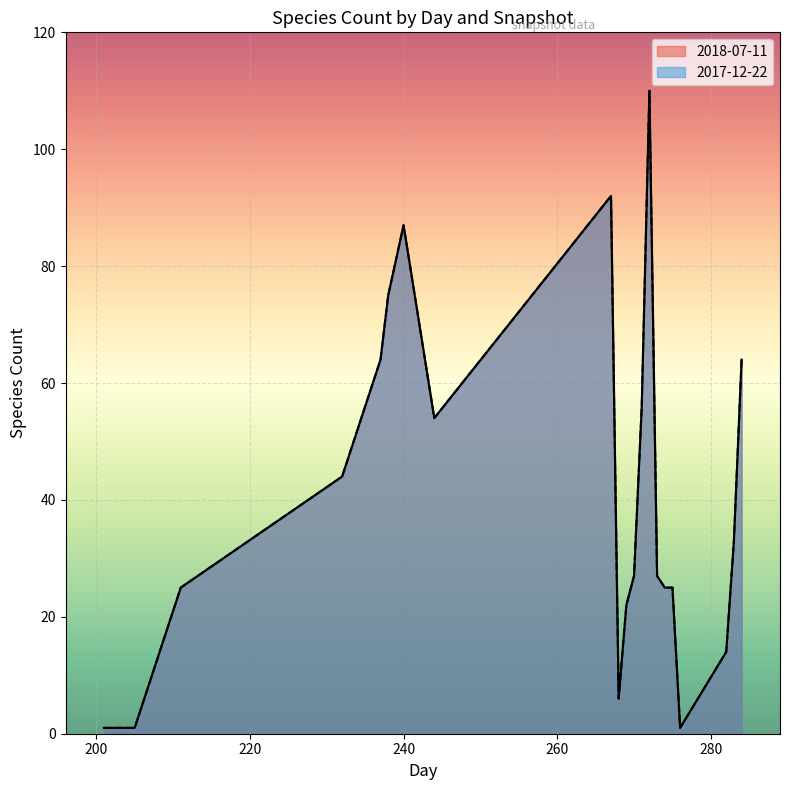

True or false: 2018-07-11 and 2017-12-22 intersect in this chart.

False